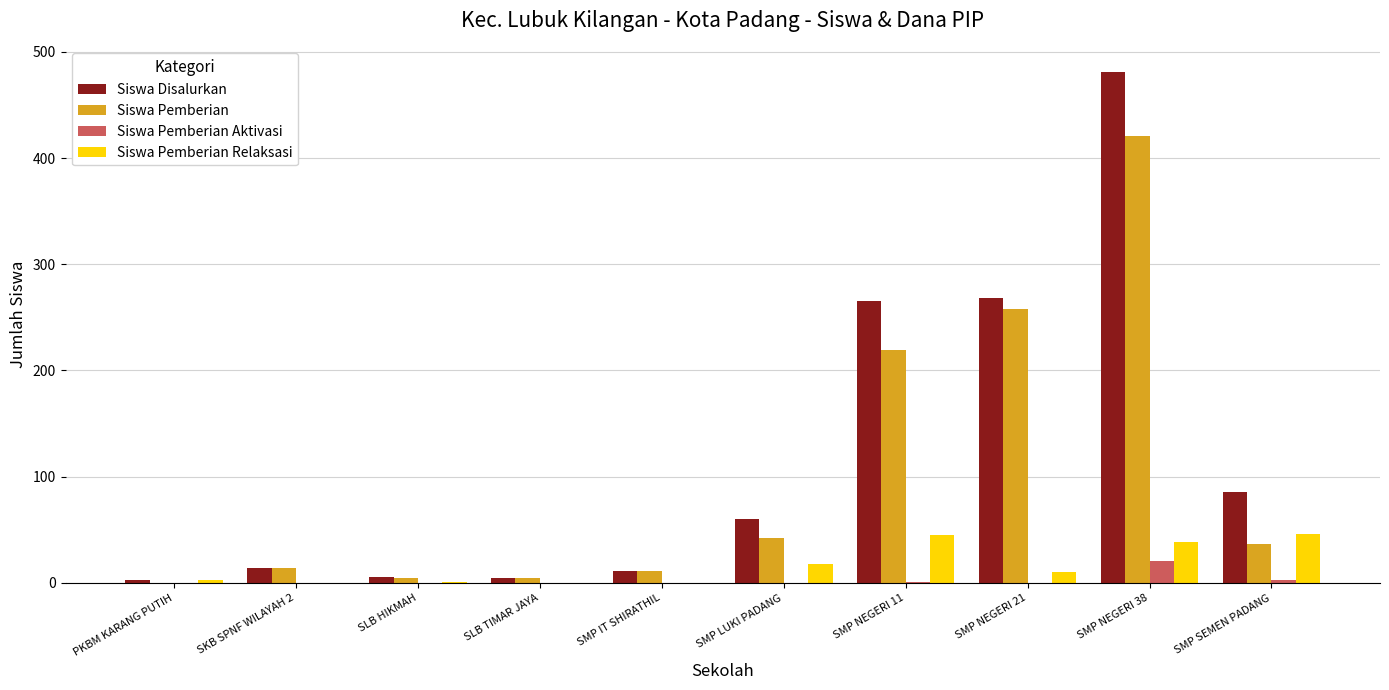

Which category has the highest value across all series?

SMP NEGERI 38